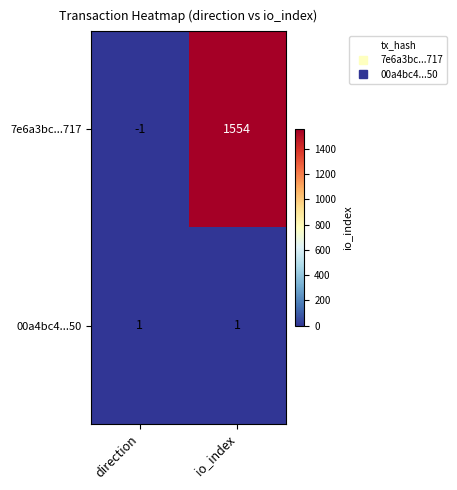

What is the difference between the 7e6a3bc...717 values at io_index and direction?

1555